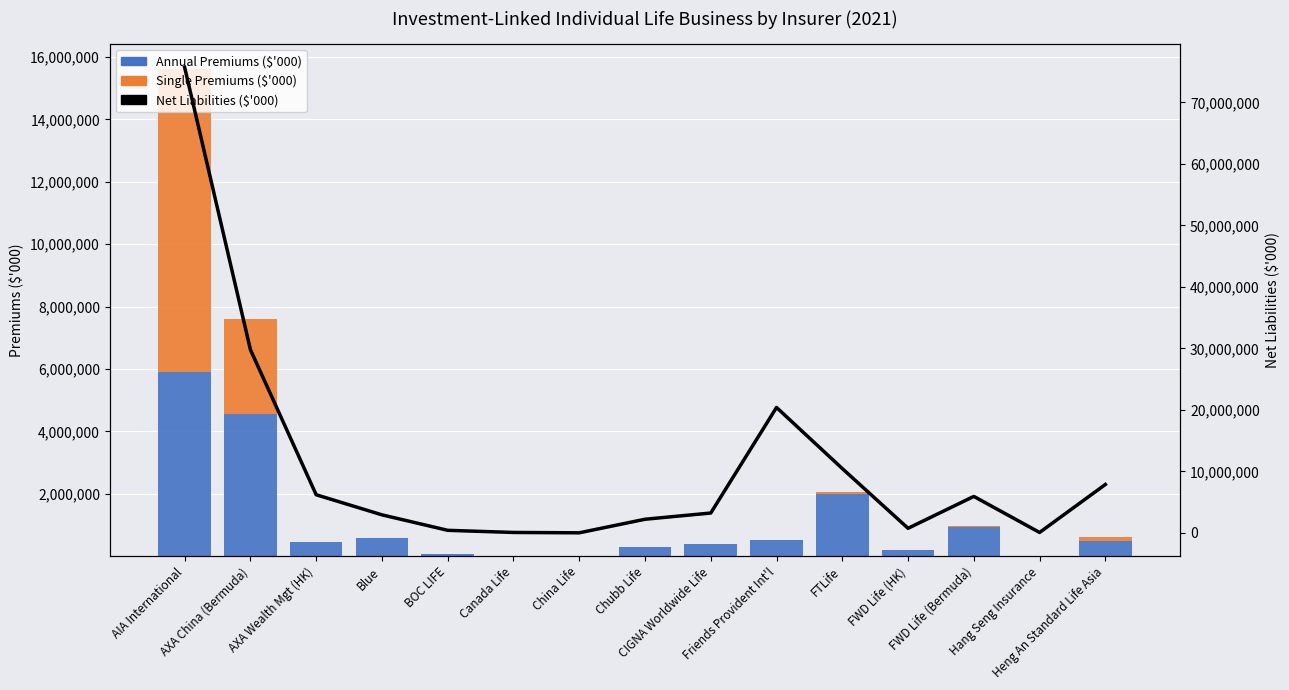

Which series changed the most between Chubb Life and CIGNA Worldwide Life?

Net Liabilities ($'000)